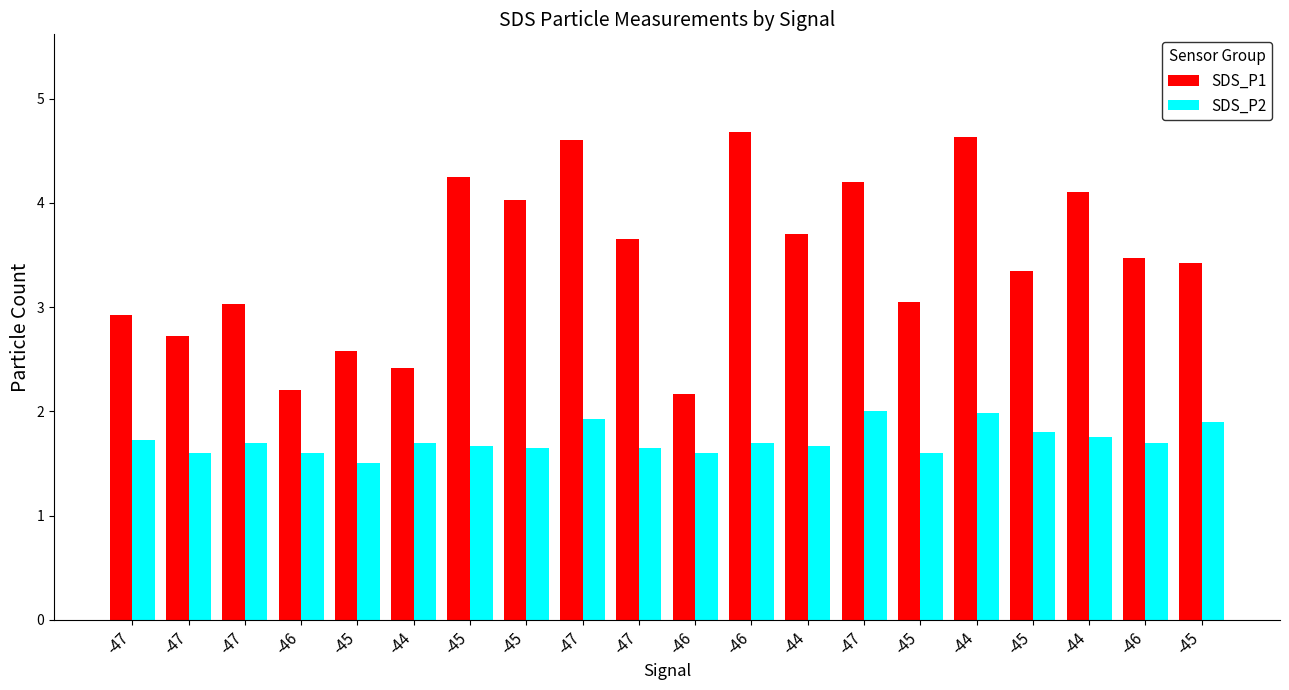

Which has a higher value, -46 or -45?

-45